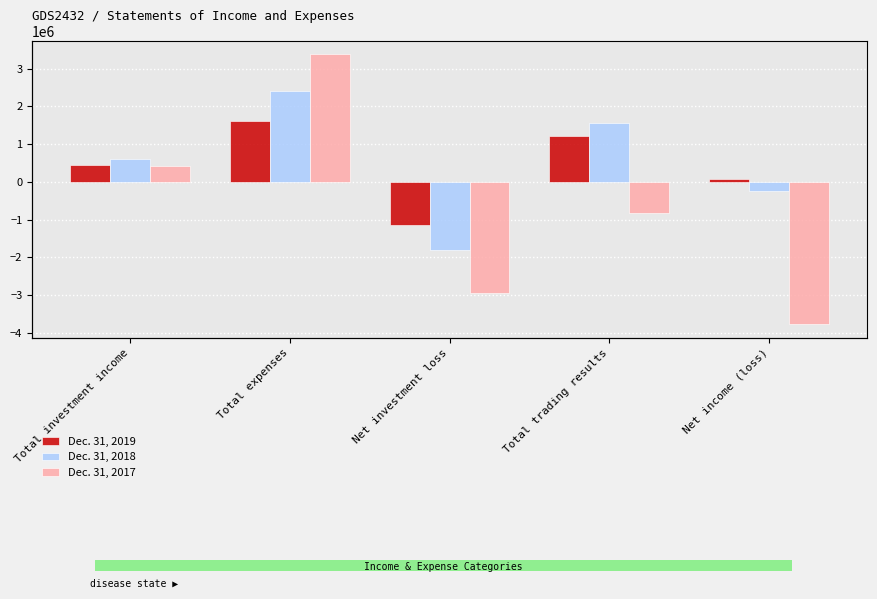

Is it true that Dec. 31, 2018 equals 604950 at Total investment income?

True